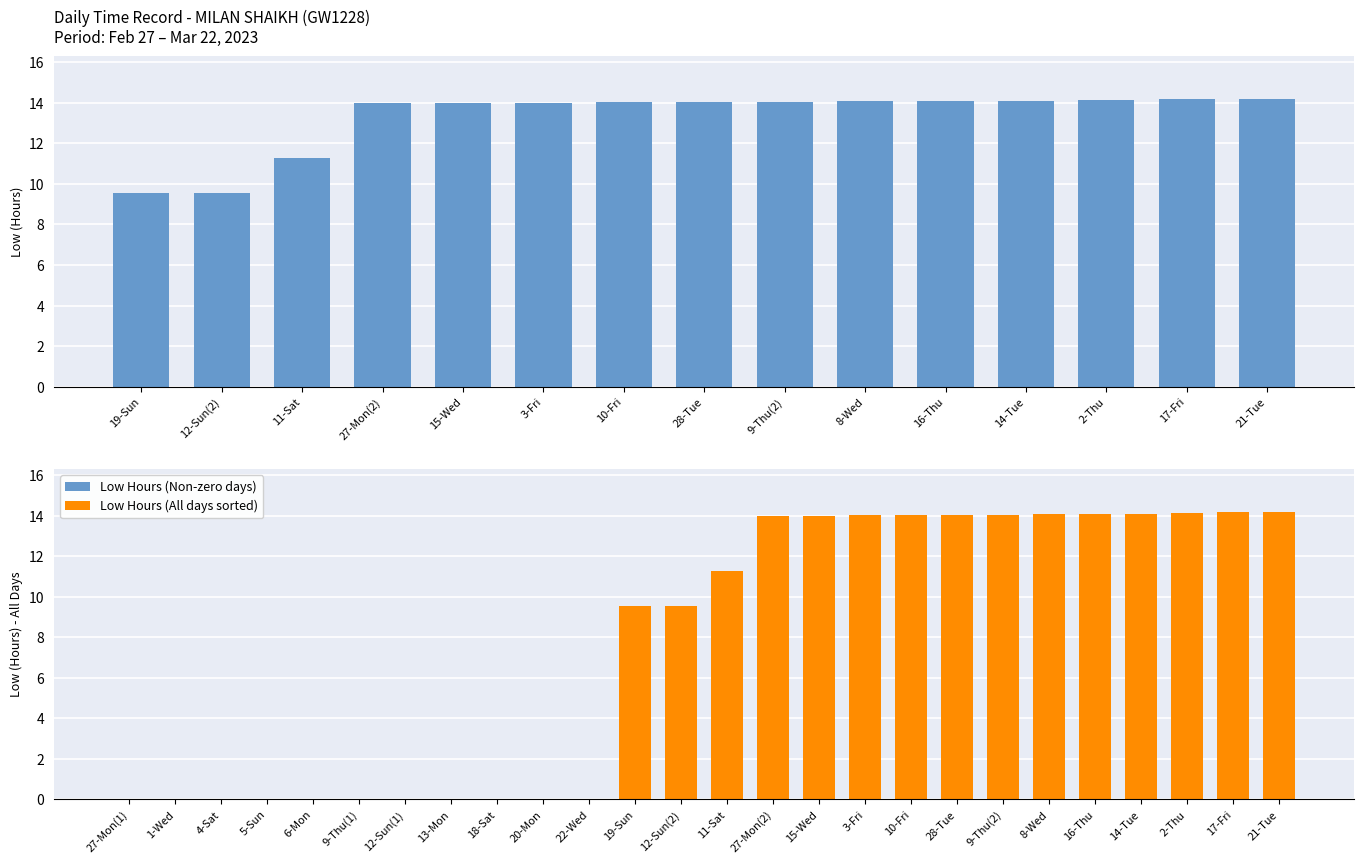

Is the value of Break Total at 13-Mon greater than the value of Low at 22-Wed?

No